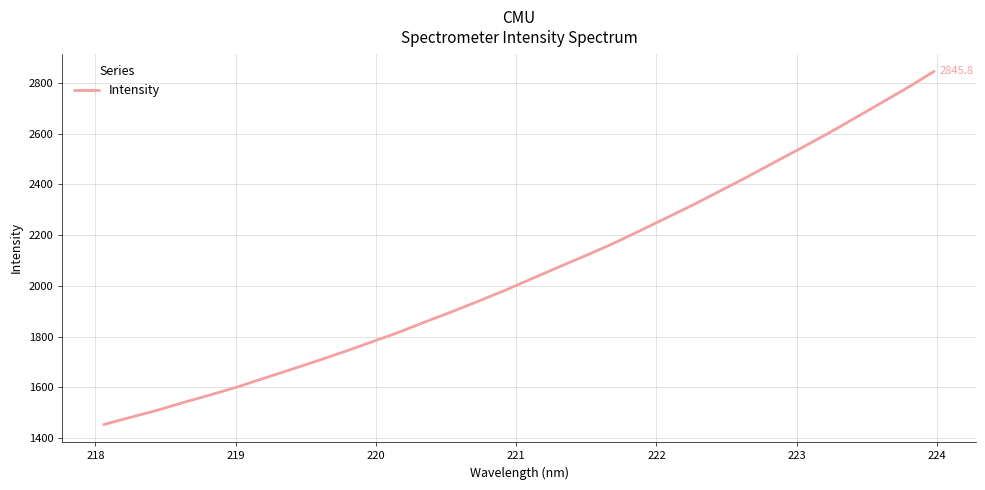

What is the difference between the maximum and minimum values?

1392.5